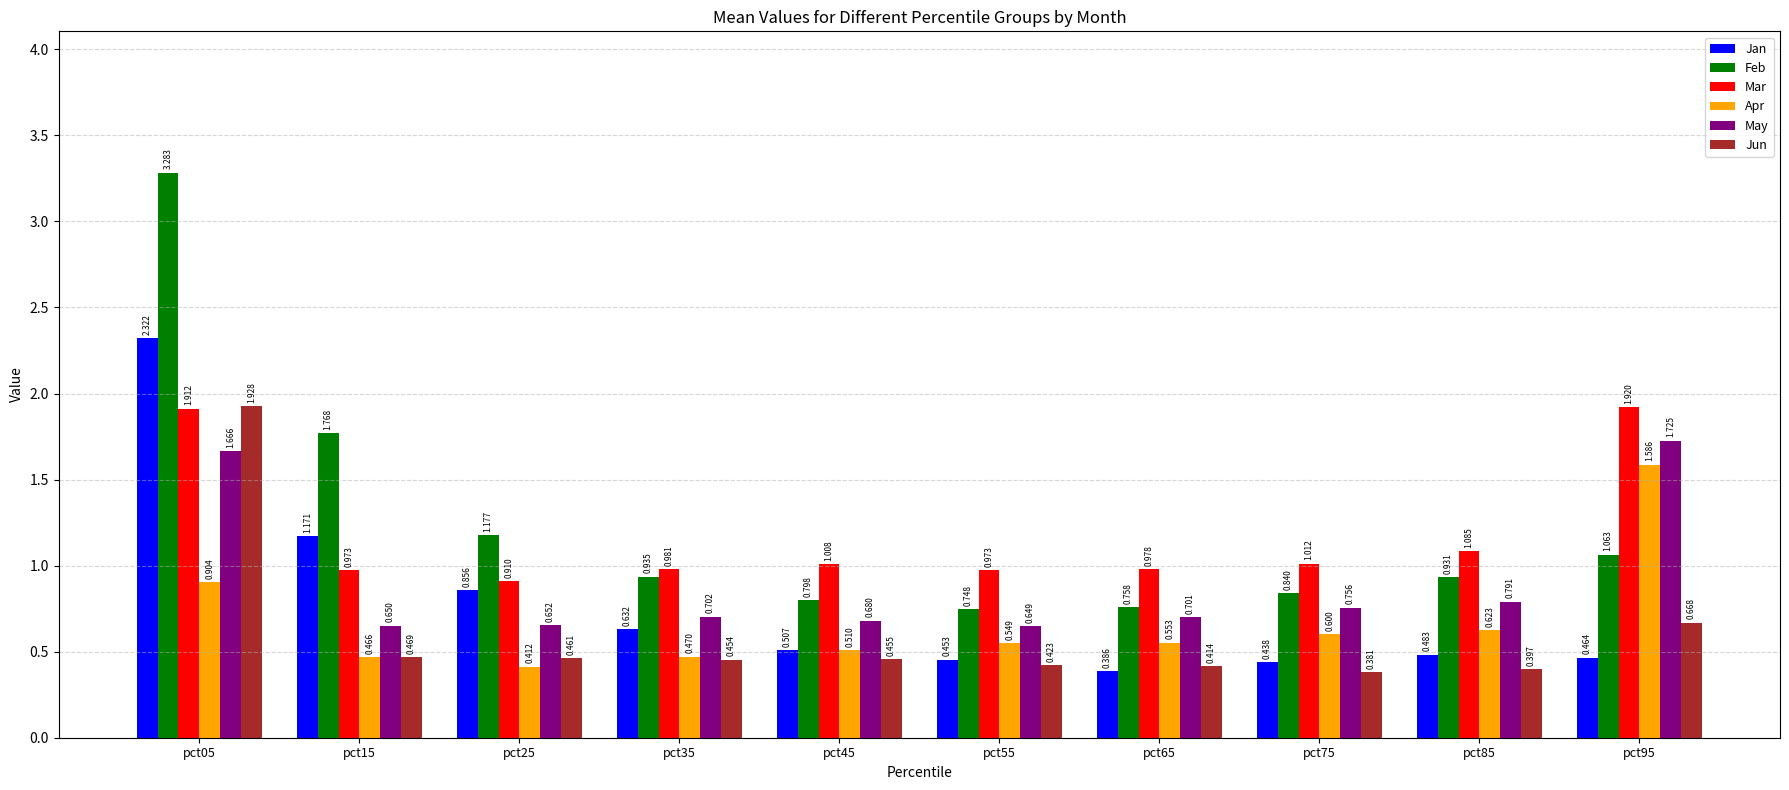

List the series in order of their peak value, lowest first.

Apr, May, Mar, Jun, Jan, Feb